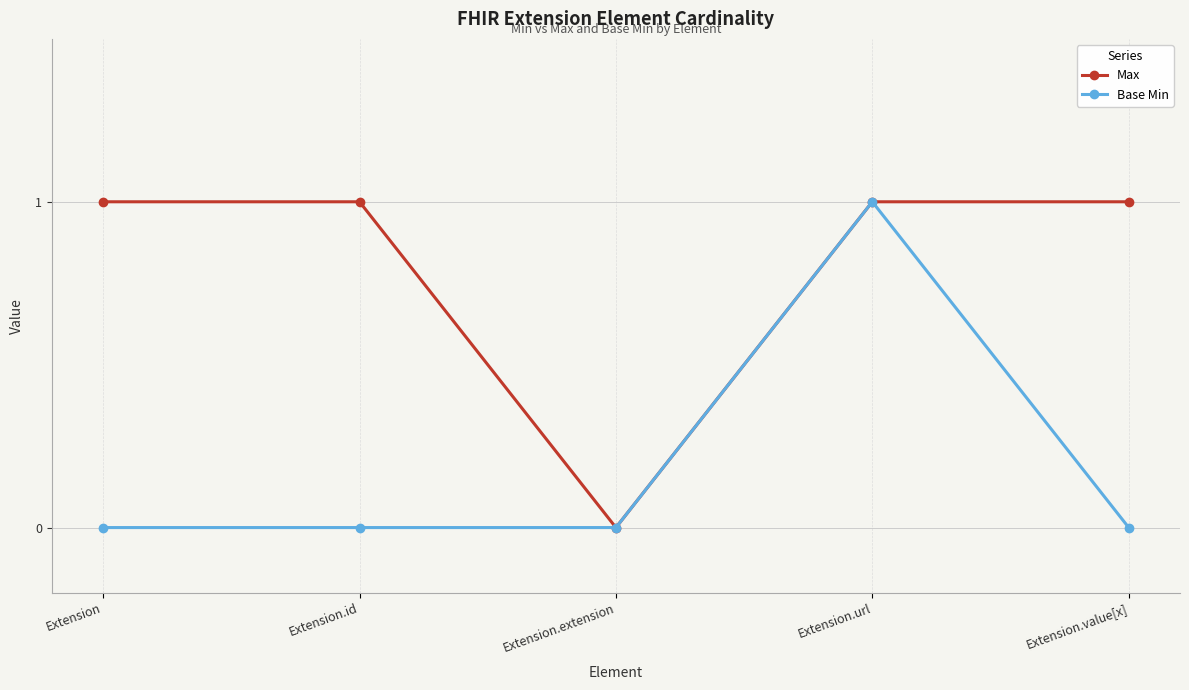

What is the approximate value of Max at Extension.value[x]?

1